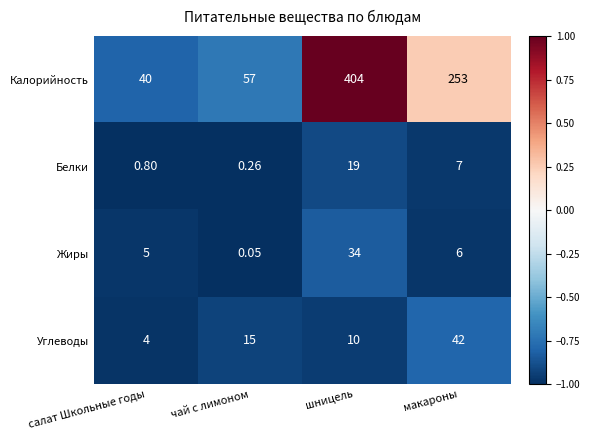

List the series in order of their peak value, highest first.

Калорийность, Углеводы, Жиры, Белки